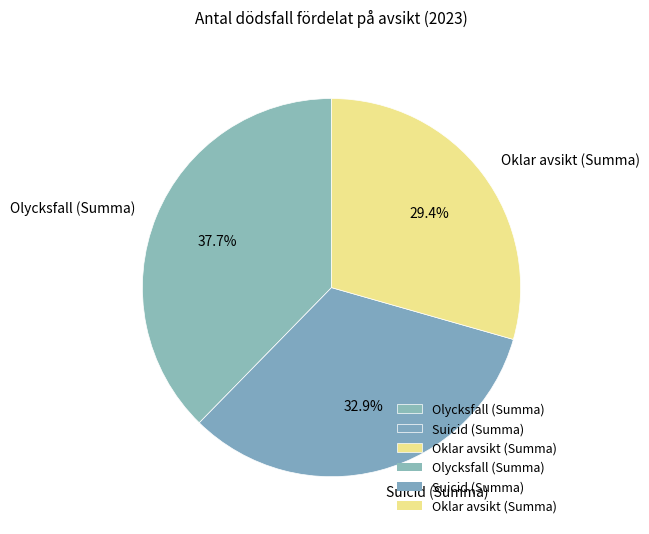

What percentage do Oklar avsikt (Summa) and Olycksfall (Summa) together represent?

67.1%